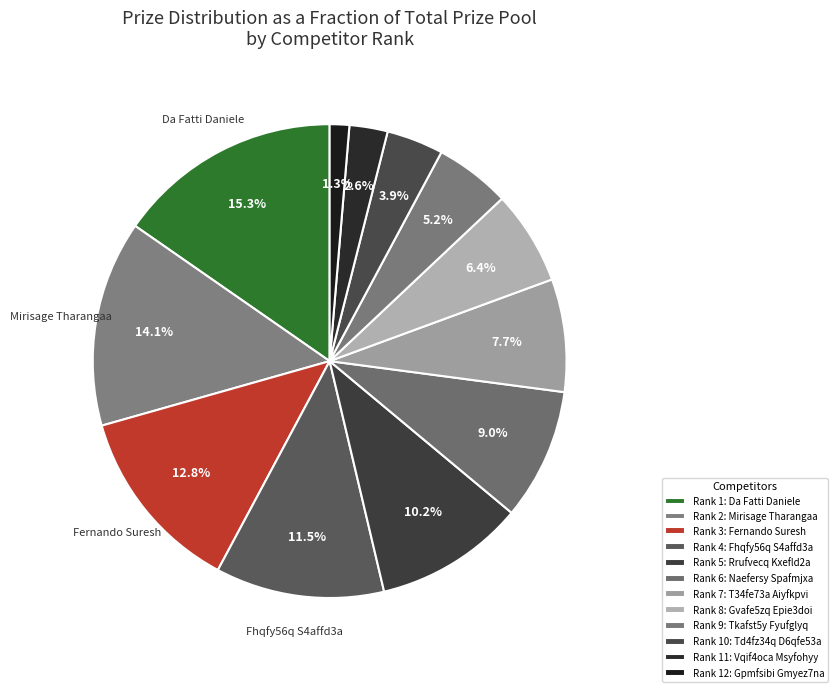

Rank the categories by value from lowest to highest.

12, 11, 10, 9, 8, 7, 6, 5, 4, 3, 2, 1